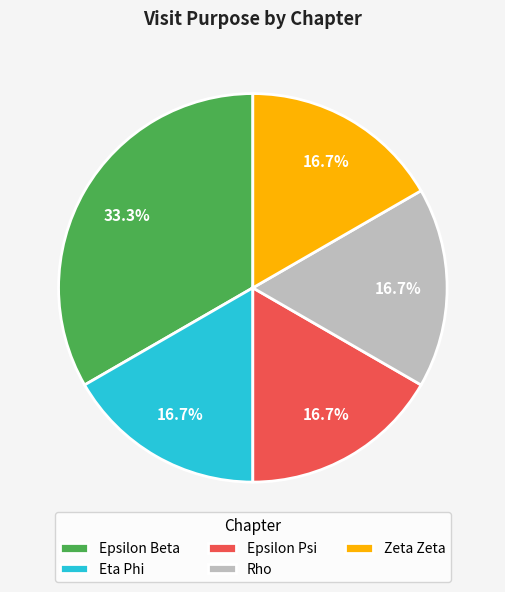

Does Zeta Zeta account for over 50% of the chart?

No